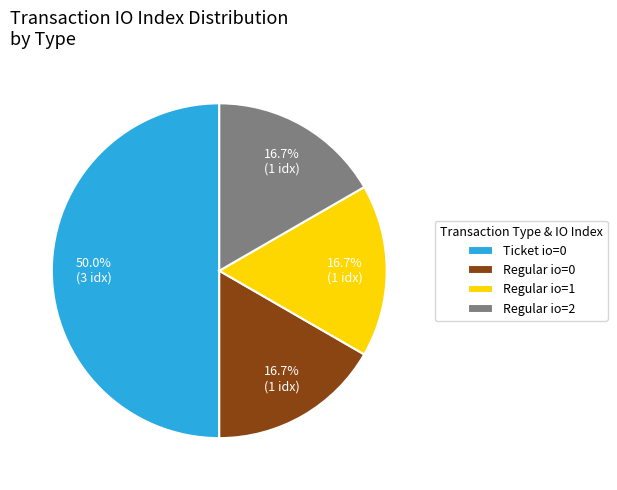

Count the number of slices in the pie.

4